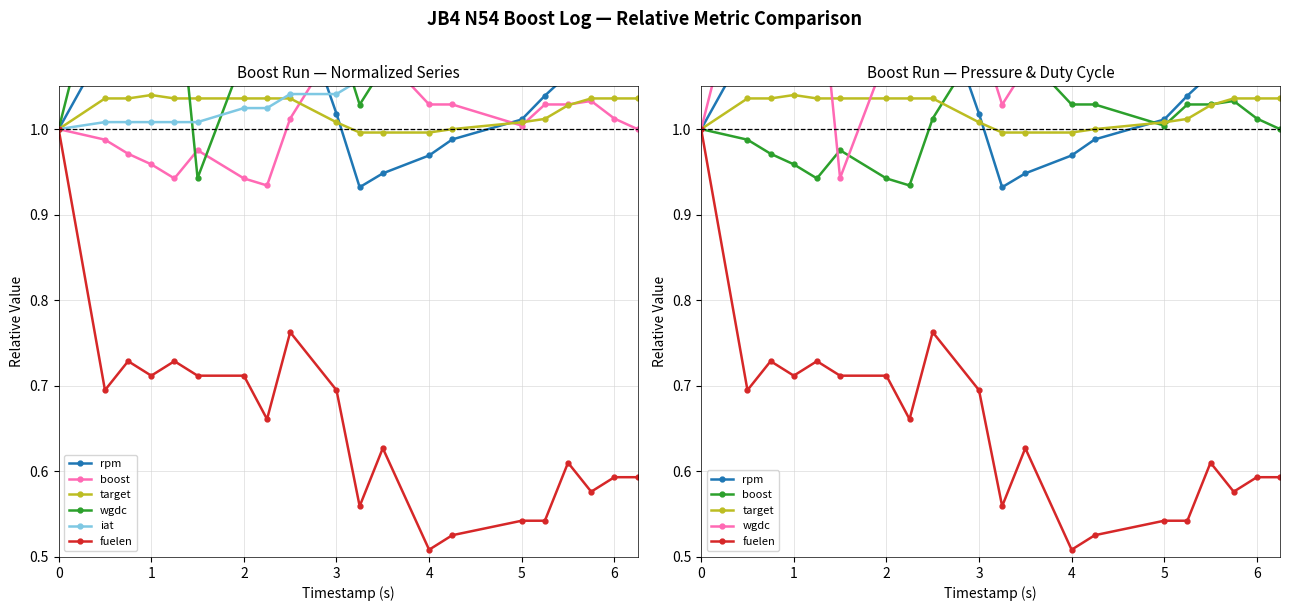

True or false: iat and fuelen intersect in this chart.

False